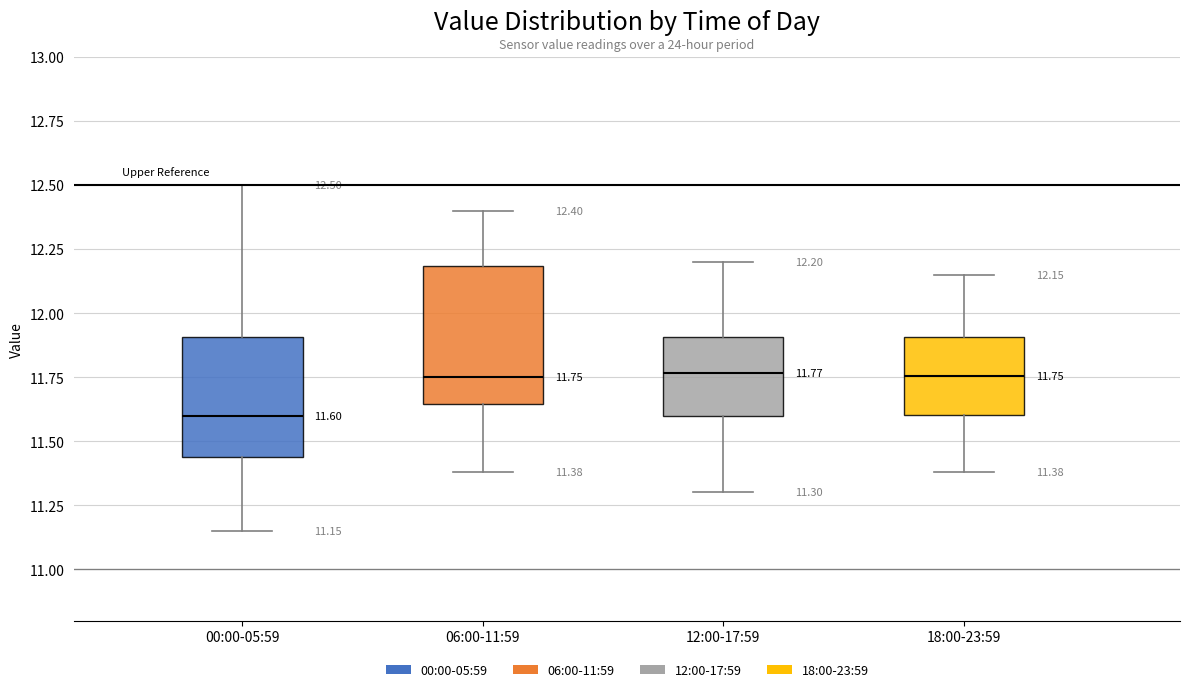

Which box is the tallest, from its lower edge to its upper edge?

06:00-11:59